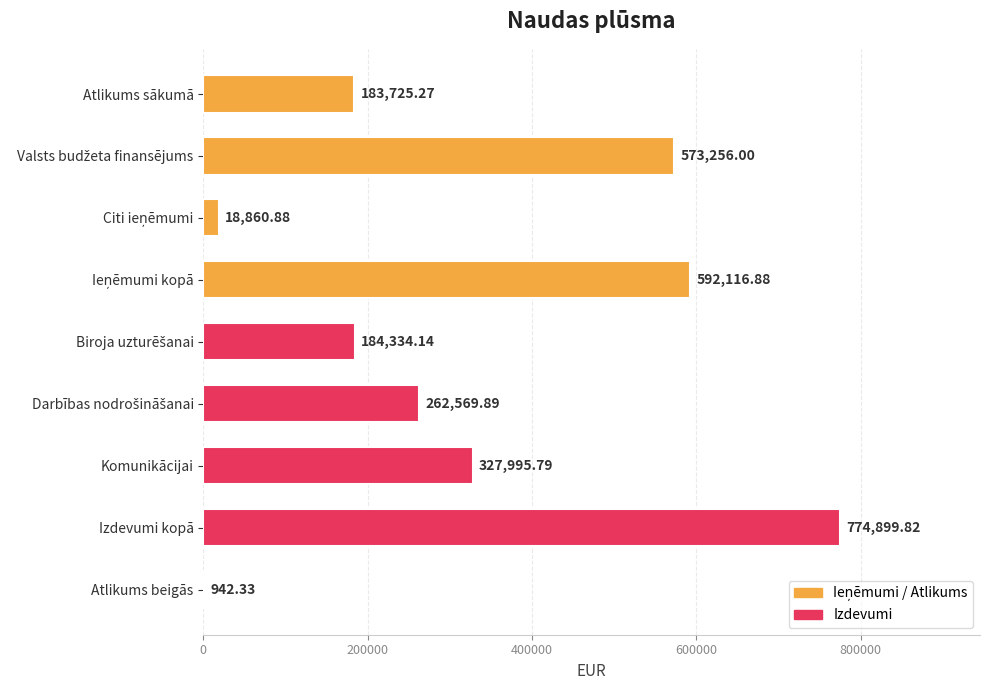

At which category does the chart reach its peak across all series?

Izdevumi kopā